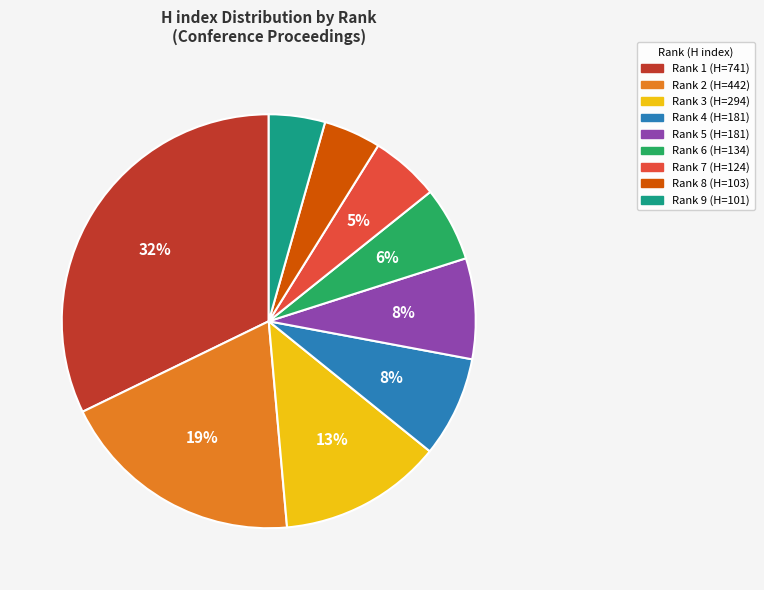

What percentage is the Rank 3 slice, to the nearest percent?

13%